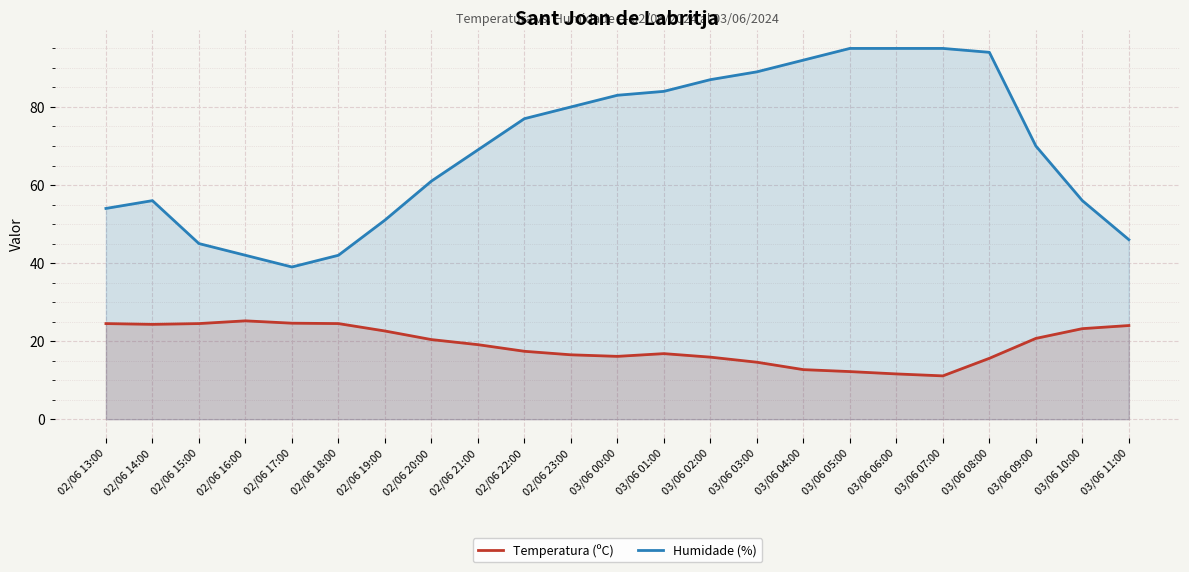

What is the maximum value for Humidade (%)?

95.0